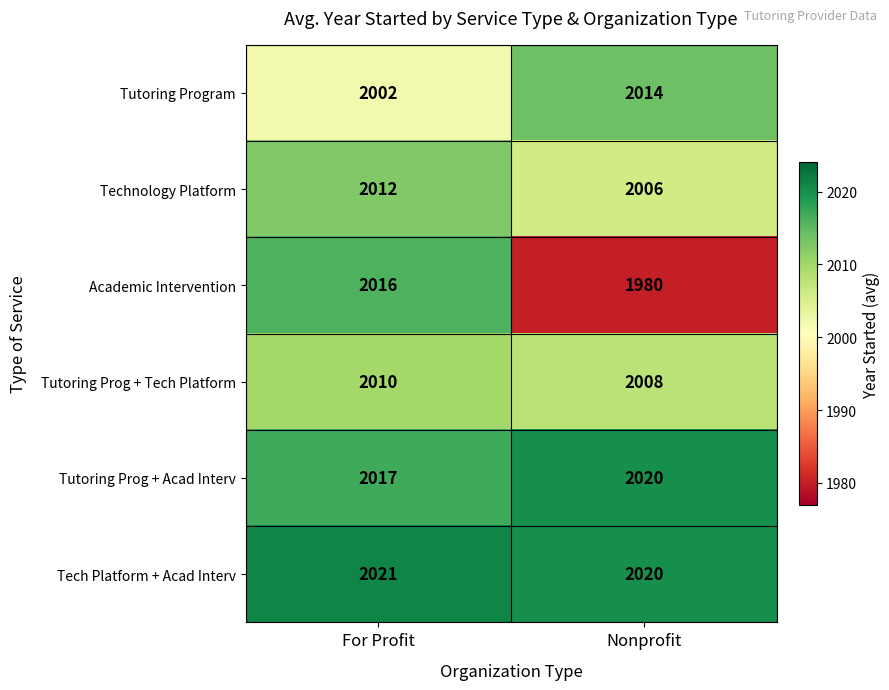

What is the sum of the Tech Platform + Acad Interv values at Nonprofit and For Profit?

4041